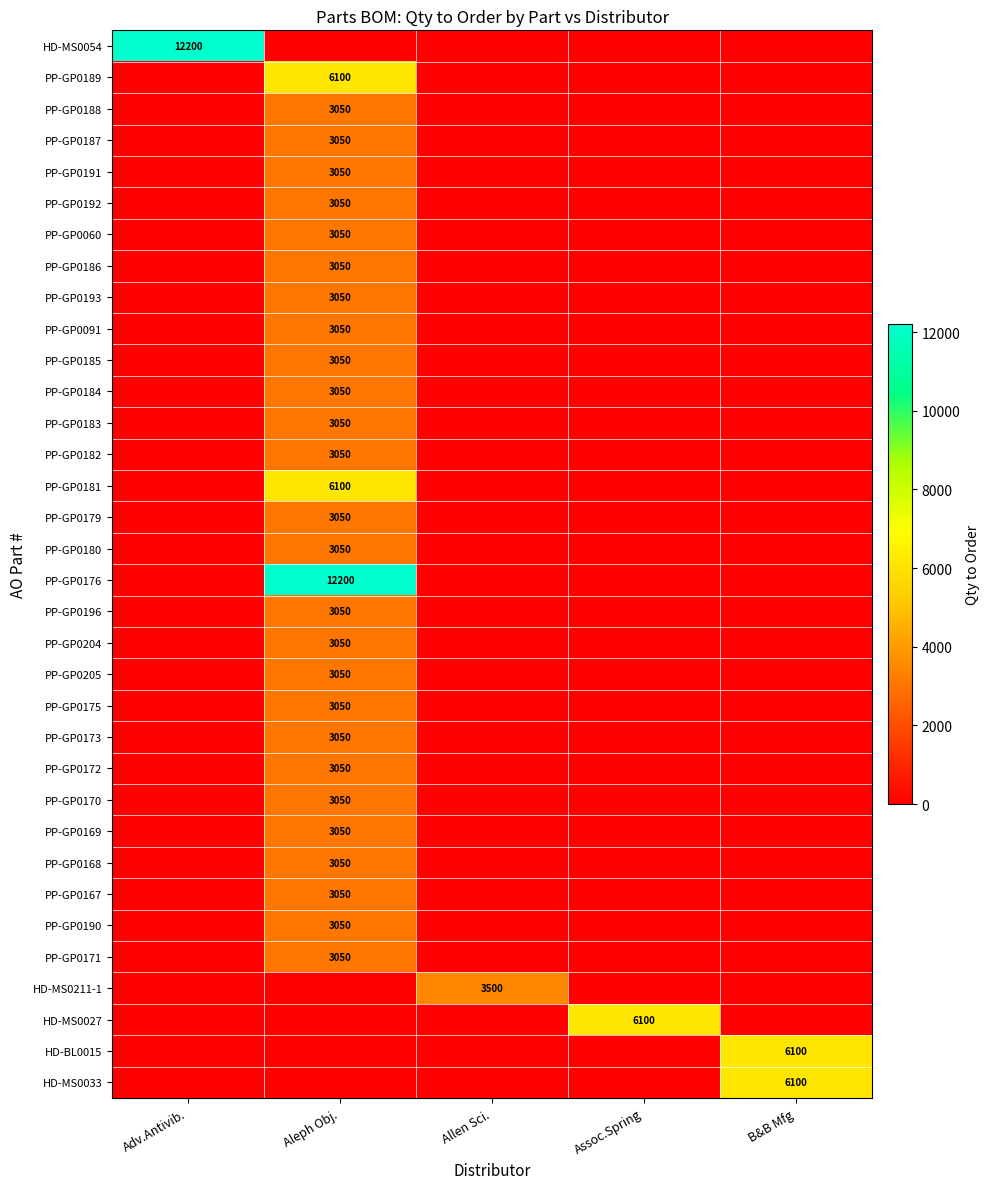

What is the total value across all series at Adv.Antivib.?

12200